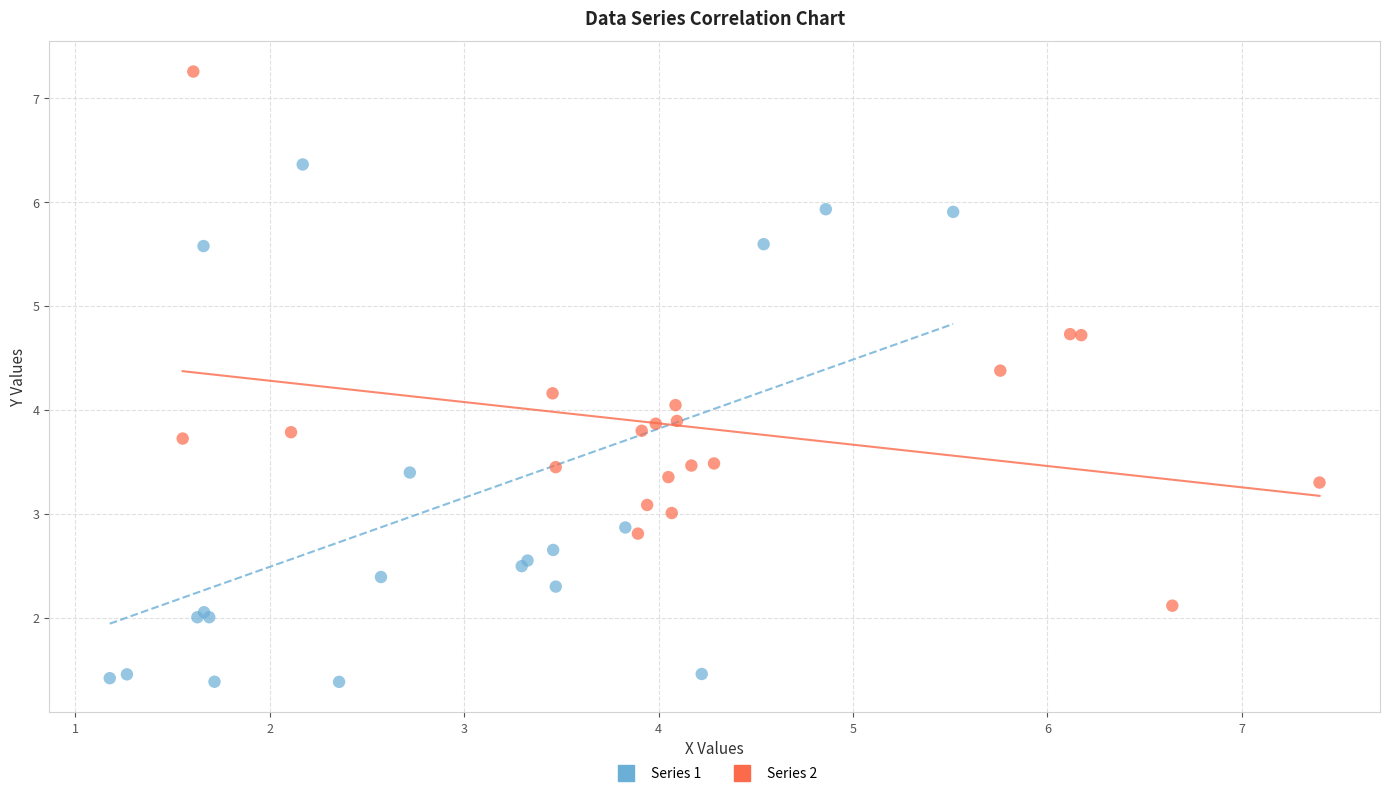

Which series contains the highest Y value?

Series 2